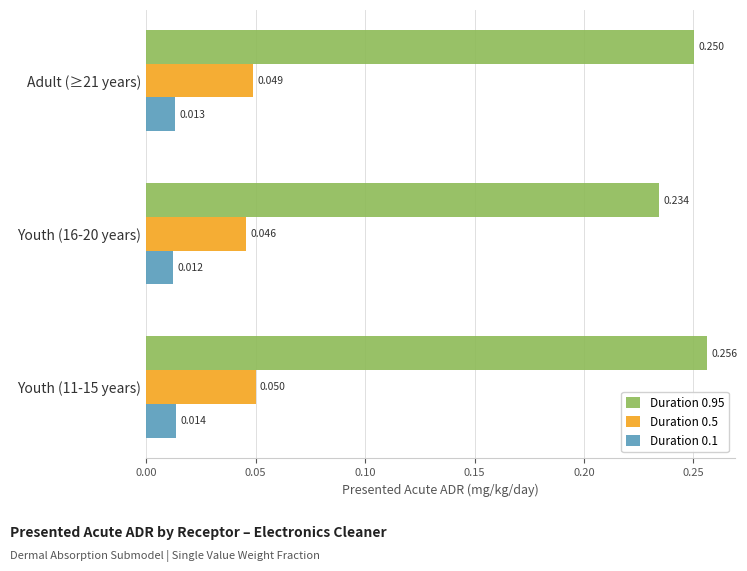

Is the value of Duration 0.5 at Youth (11-15 years) greater than the value of Duration 0.95 at Adult (≥21 years)?

No